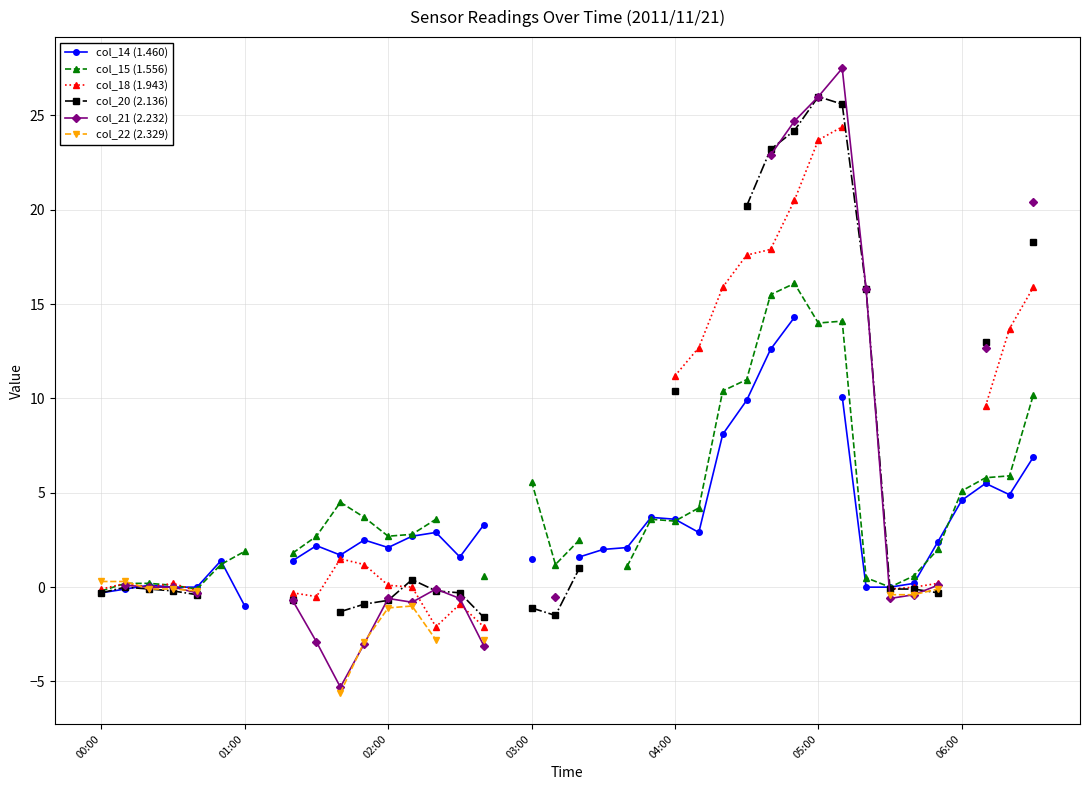

True or false: col_21 (2.232) and col_20 (2.136) intersect in this chart.

True